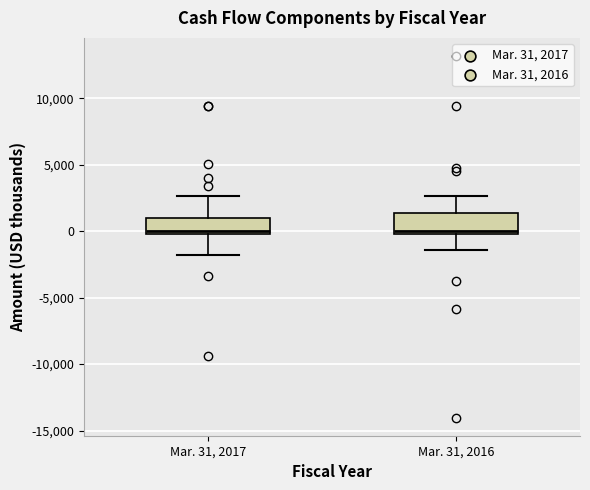

Reading left to right, read every box against the y-axis: the position of its median line, the range the box covers, and the ends of its whiskers. The values are not printed on the chart, so give them approximately, as read against the axis.

Mar. 31, 2017: median 0 (just above the box's lower edge), box 0 to 1000, whiskers -2000 to 2500
Mar. 31, 2016: median 0 (just above the box's lower edge), box 0 to 1500, whiskers -1500 to 2500